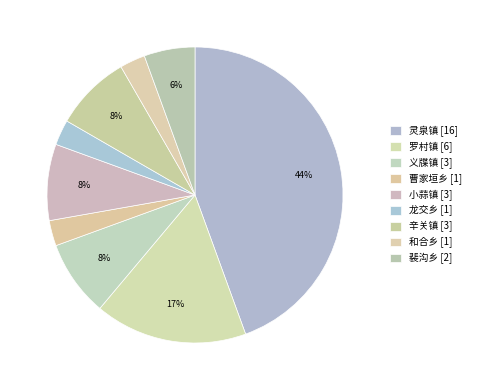

Is there any slice that represents more than half of the pie?

No